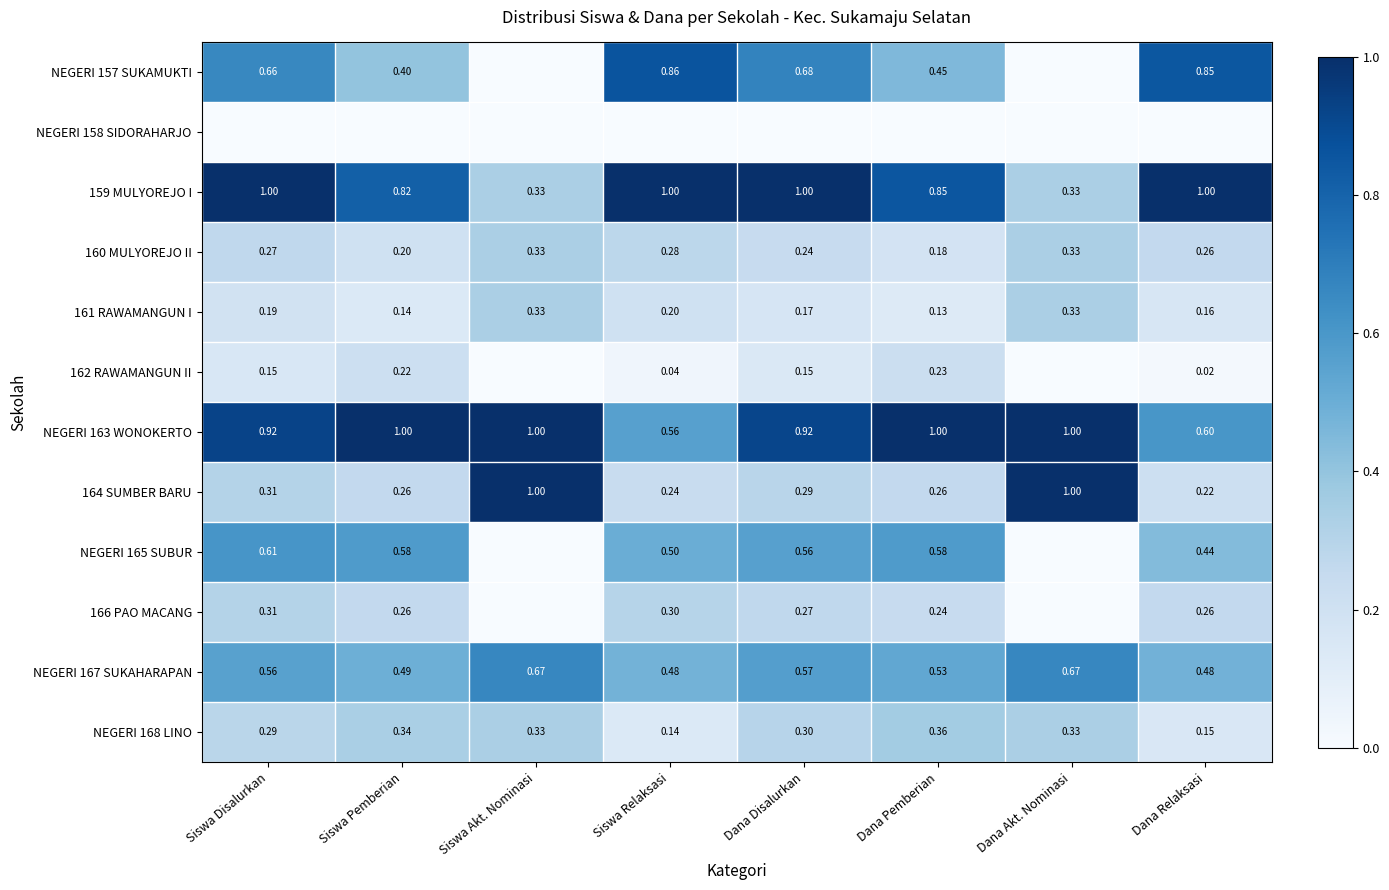

Where is NEGERI 163 WONOKERTO nearest to the value 0?

Siswa Relaksasi